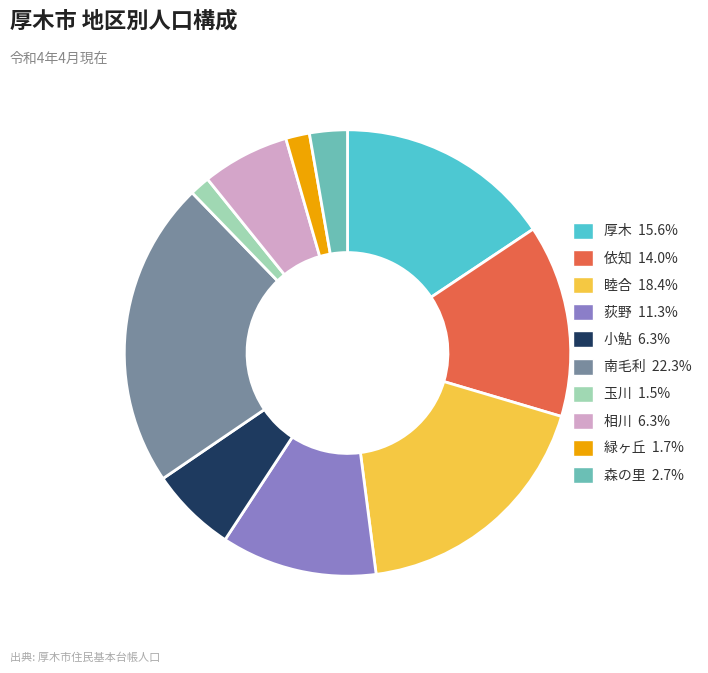

How many slices are in this pie chart?

10